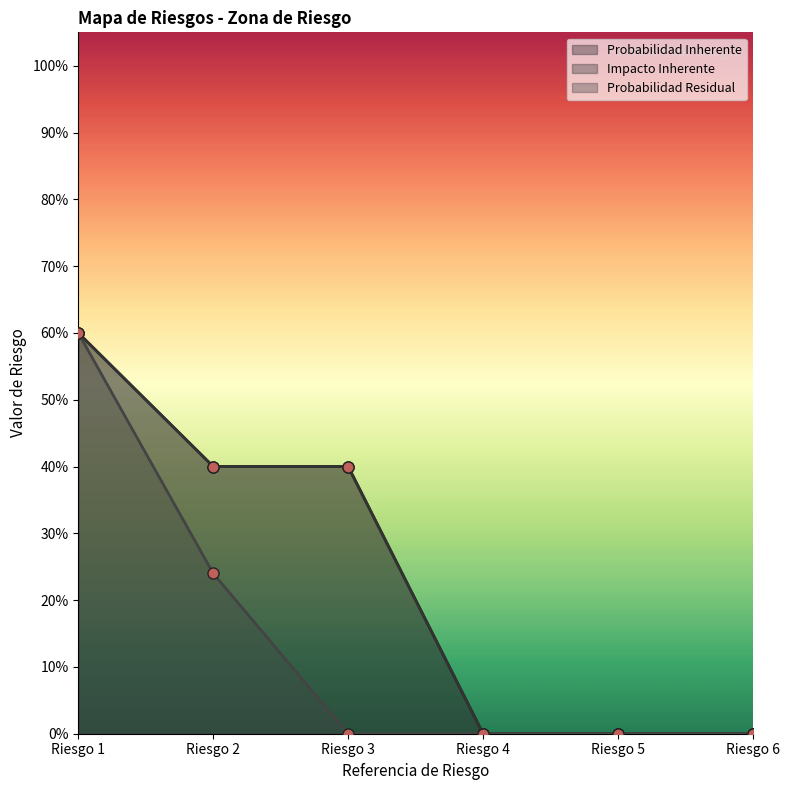

What is the difference between the second highest and minimum values in the Probabilidad Inherente series?

0.4